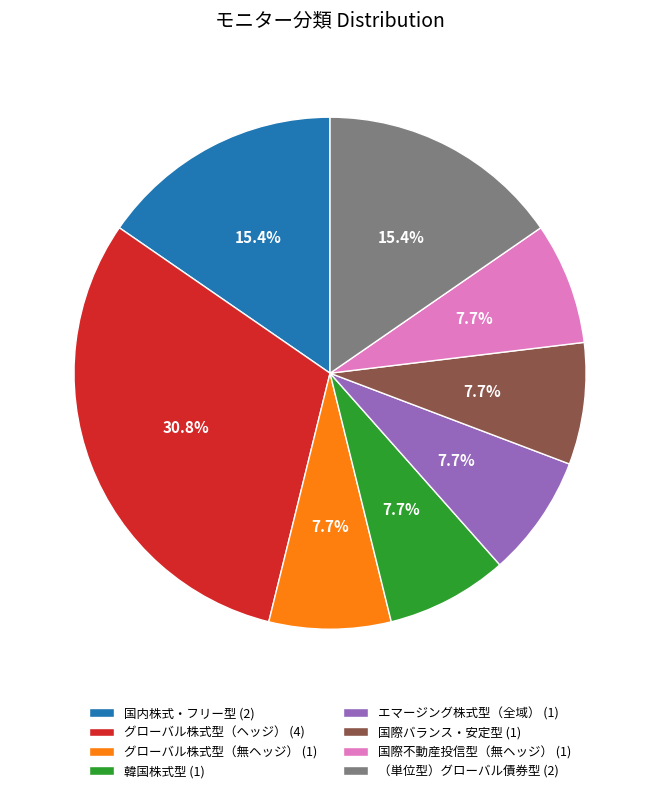

Which has a higher value, エマージング株式型（全域） (1) or （単位型）グローバル債券型 (2)?

（単位型）グローバル債券型 (2)